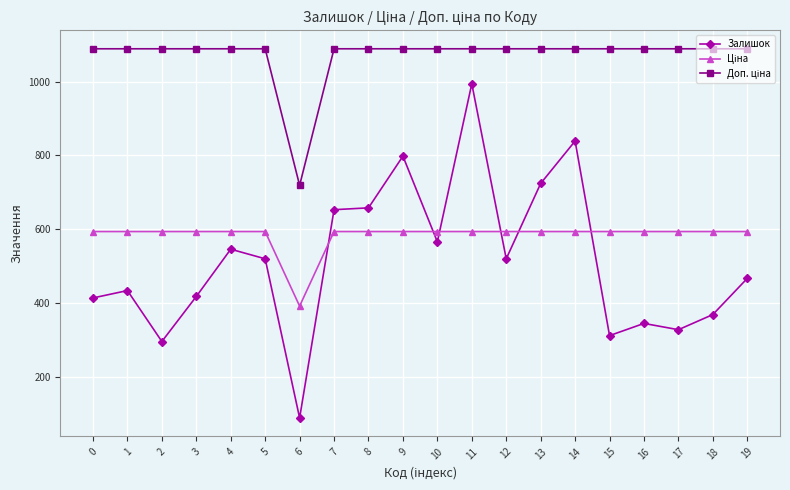

How many lines are shown in the chart?

3